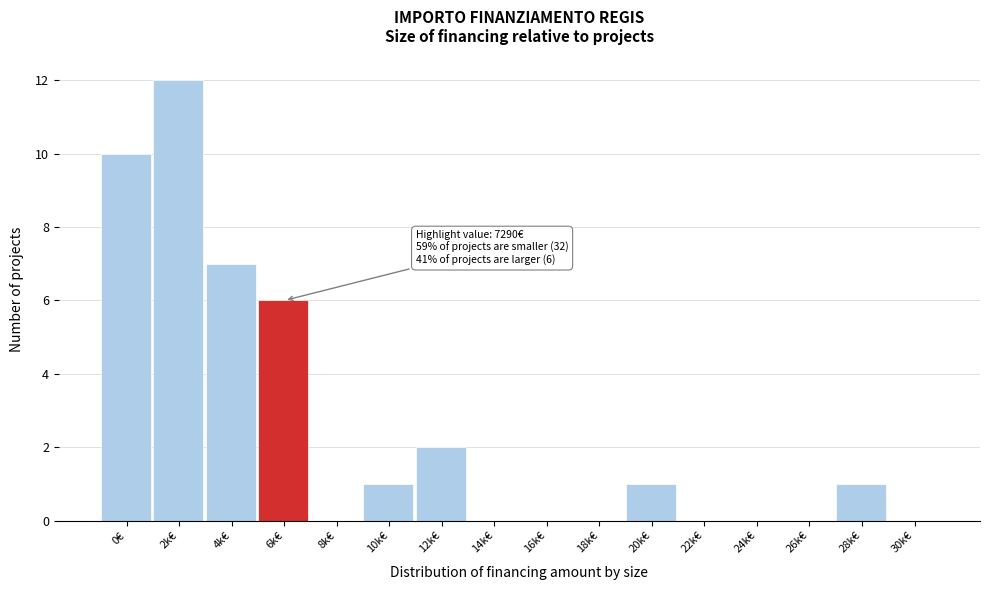

Reading left to right, transcribe all the data shown in this chart.

0€=10	2k€=12	4k€=7	6k€=6	8k€=0	10k€=1	12k€=2	14k€=0	16k€=0	18k€=0	20k€=1	22k€=0	24k€=0	26k€=0	28k€=1	30k€=0